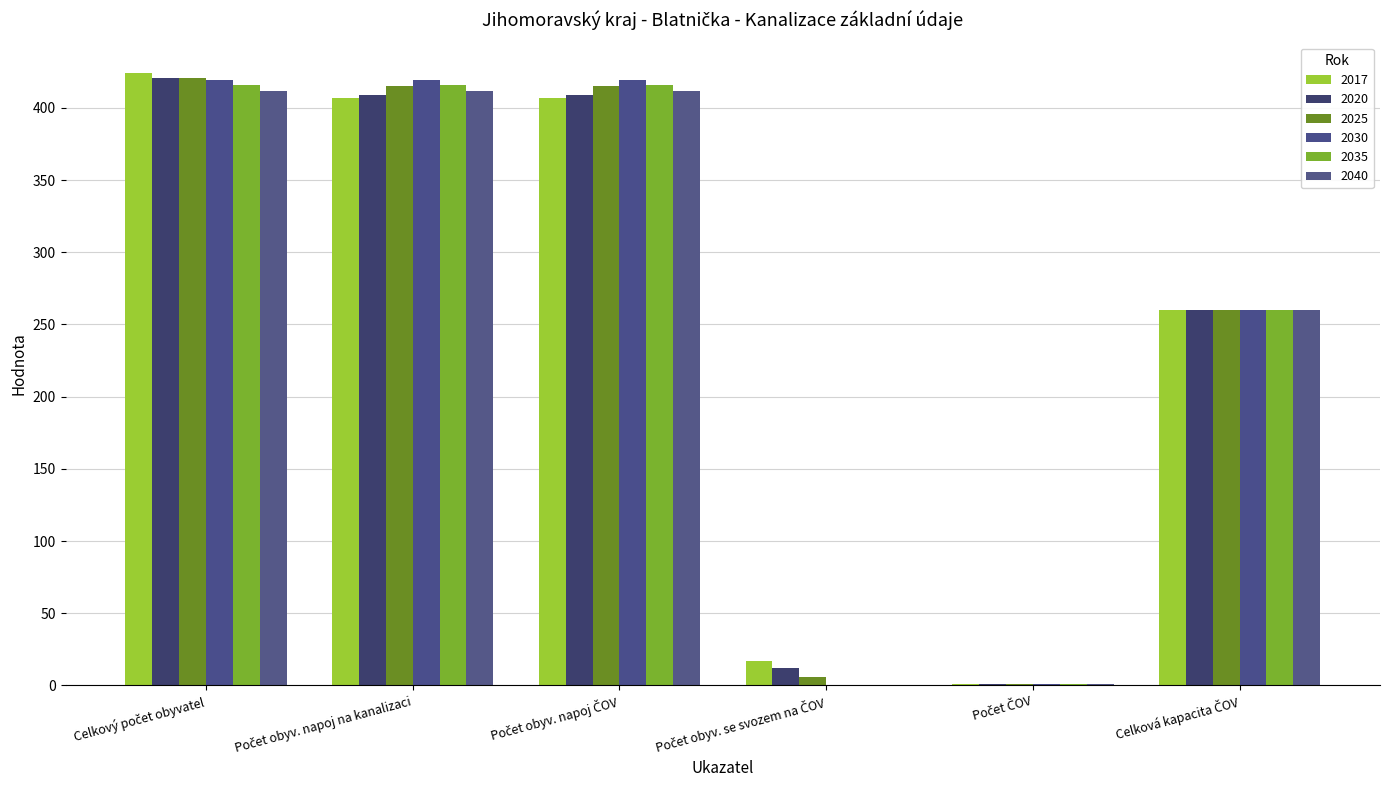

What is the difference between the highest and lowest values at Celkový počet obyvatel?

12